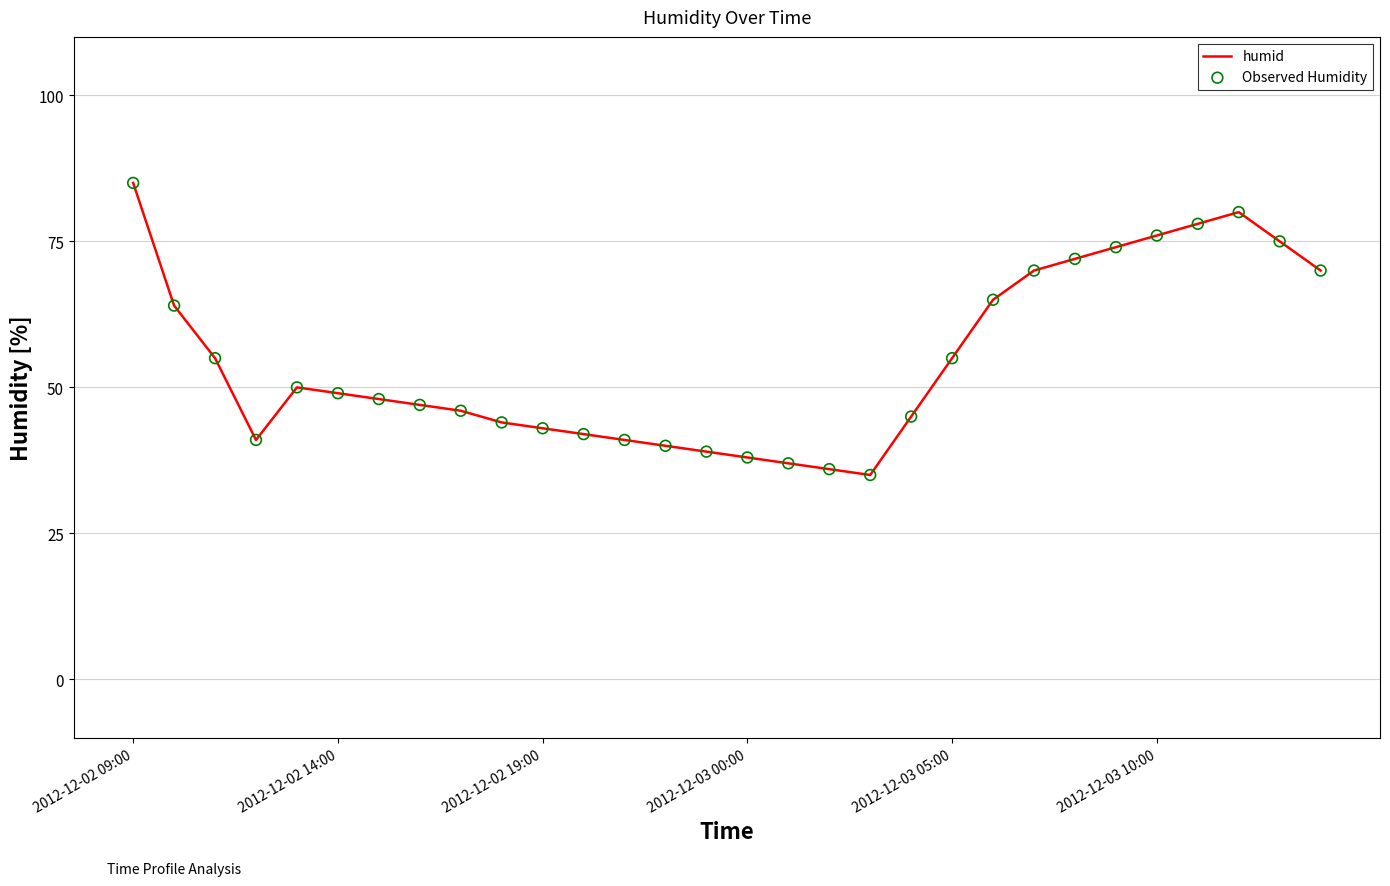

What is the difference between the maximum and minimum values?

50